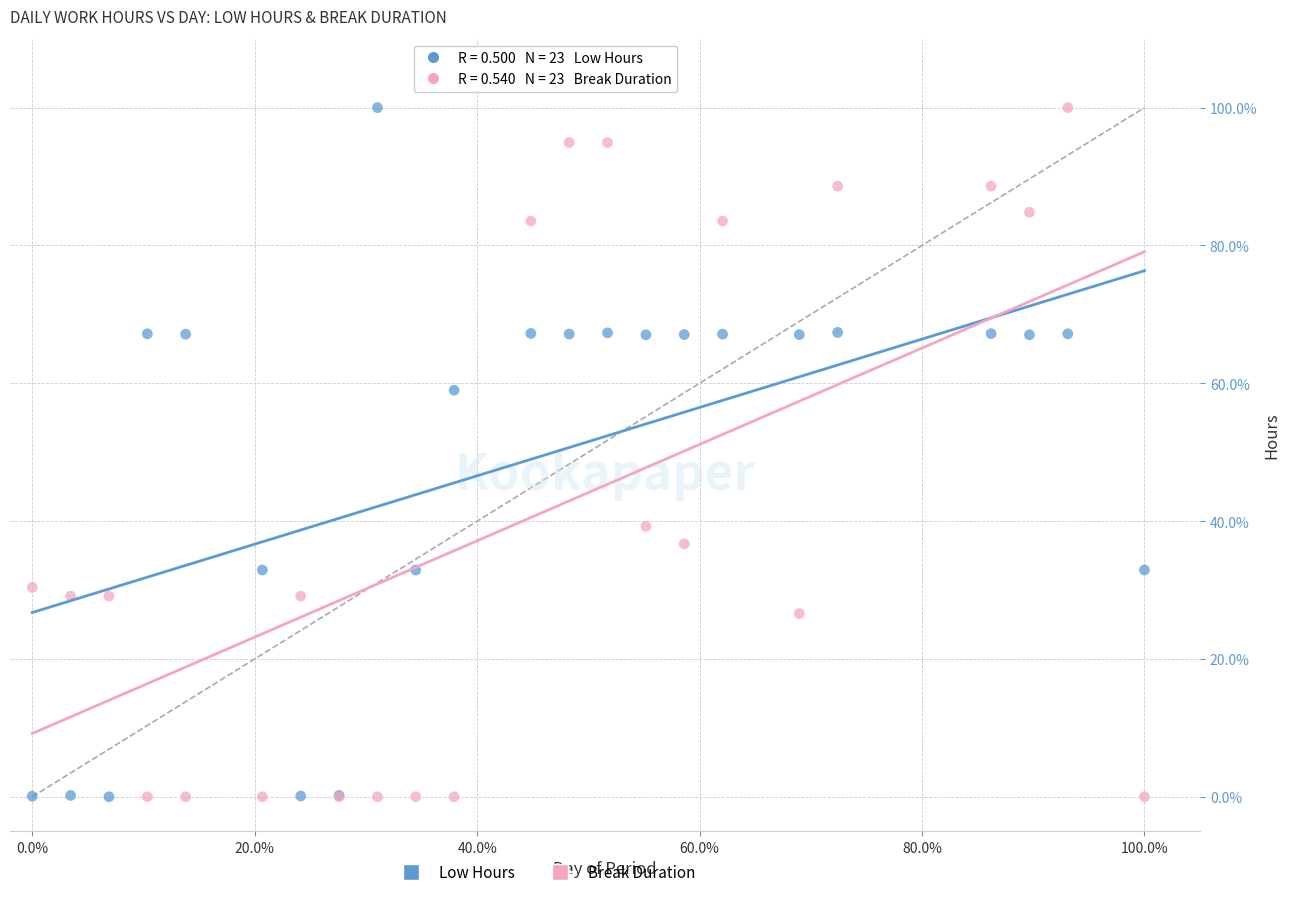

What is the X range (max minus min) for the scatter plot?

1.0